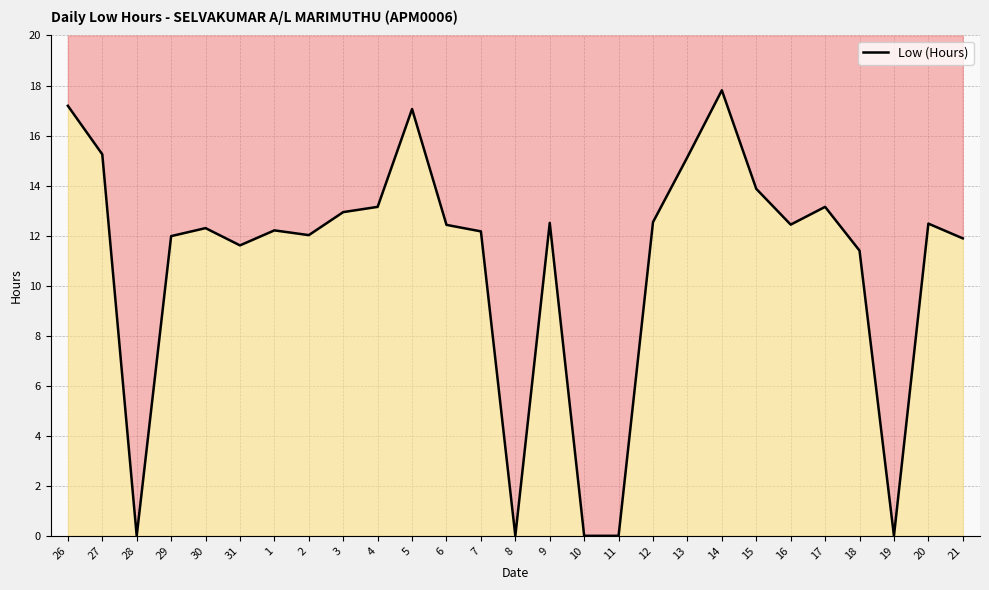

True or false: the data has more than 1 interior local peaks.

True